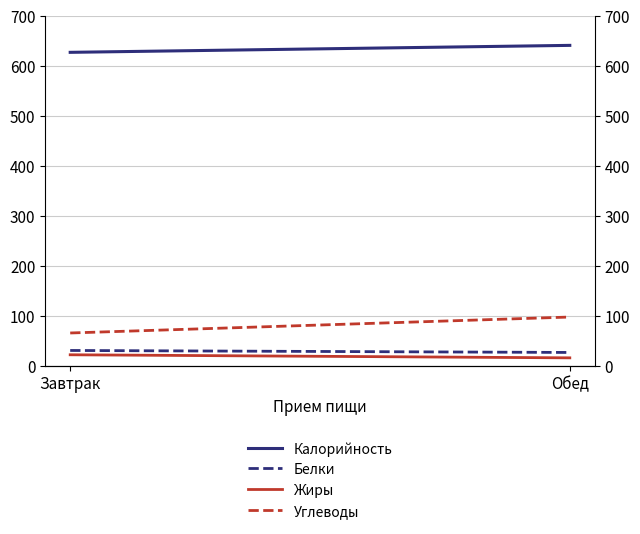

What is the label of the 1st point from the right?

Обед